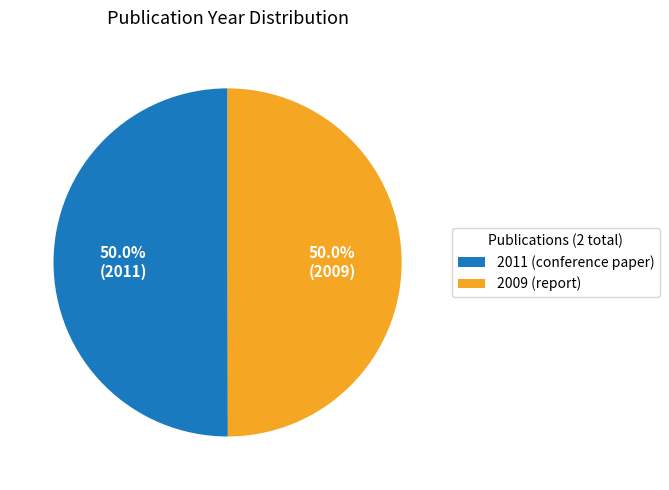

How much of the chart is everything except 2011 (conference paper)?

50.0%